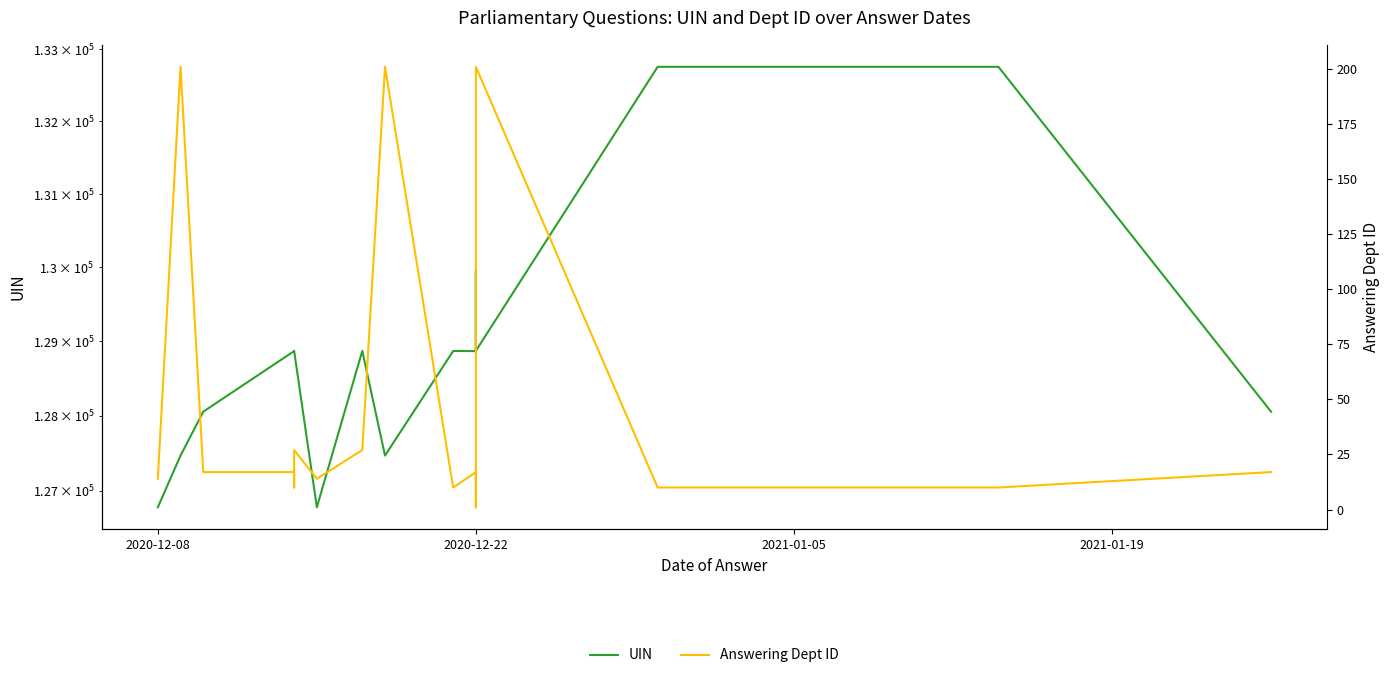

What is the difference between the maximum and minimum values in the Answering Dept ID series?

200